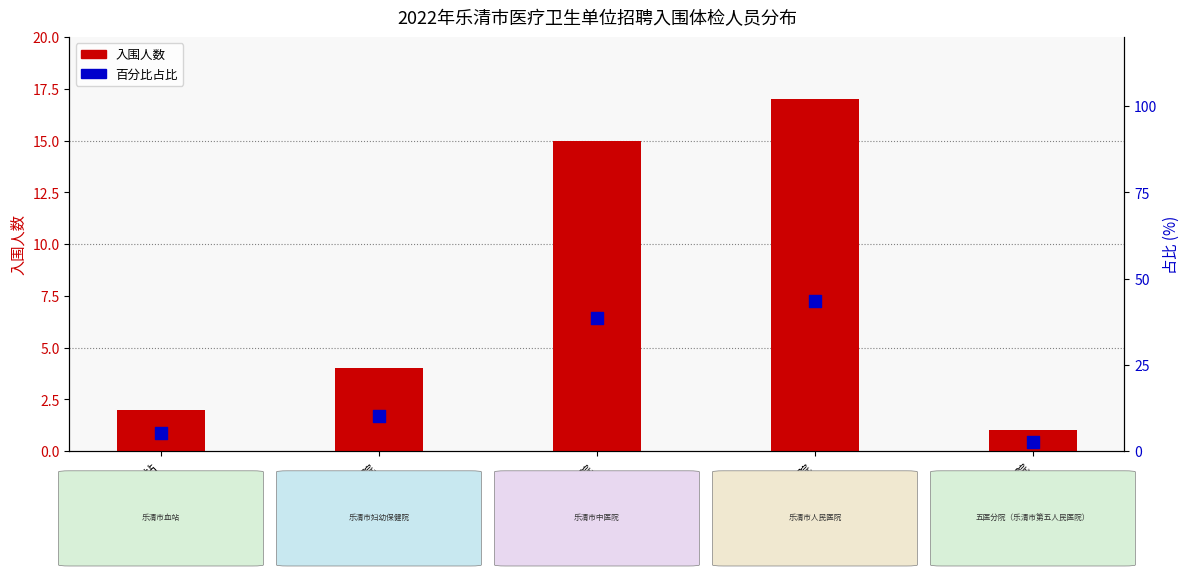

What are all the series names shown in the legend?

入围人数, 占比(%)